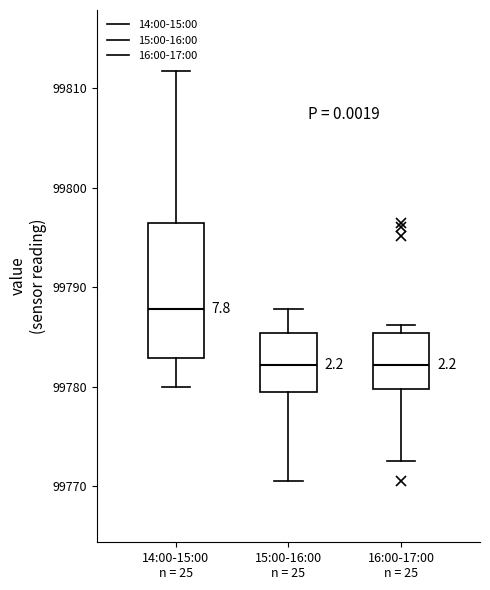

Where does the median line of the box for 15:00-16:00 n = 25 sit on the y-axis? The values are not printed on the chart, so give them approximately, as read against the axis.

99782